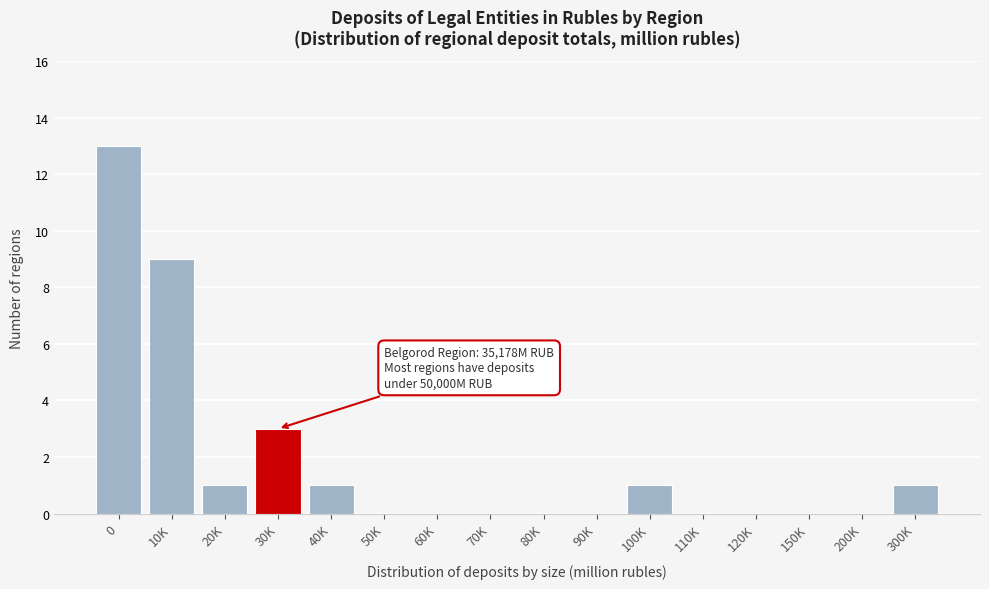

Reading left to right, extract all data points from this chart.

0=13	10K=9	20K=1	30K=3	40K=1	50K=0	60K=0	70K=0	80K=0	90K=0	100K=1	110K=0	120K=0	150K=0	200K=0	300K=1